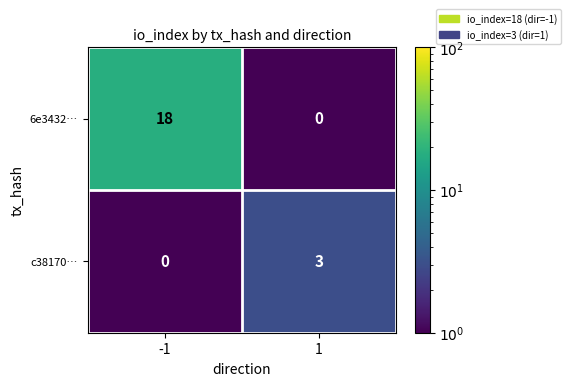

True or false: c38170… has a value of 1 at -1.

False